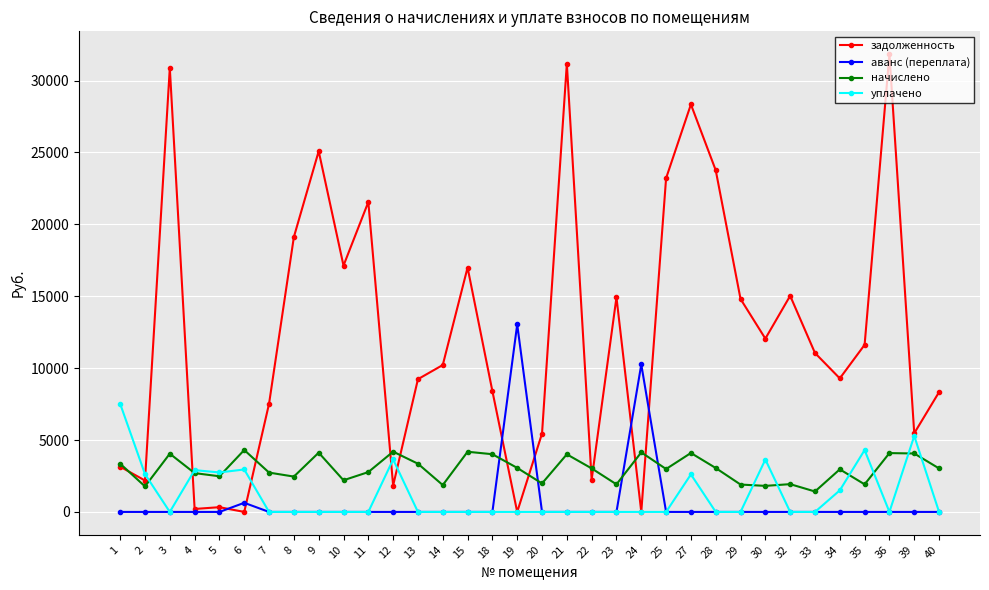

What is the value of the задолженность point at the 11th from the left?

21551.4